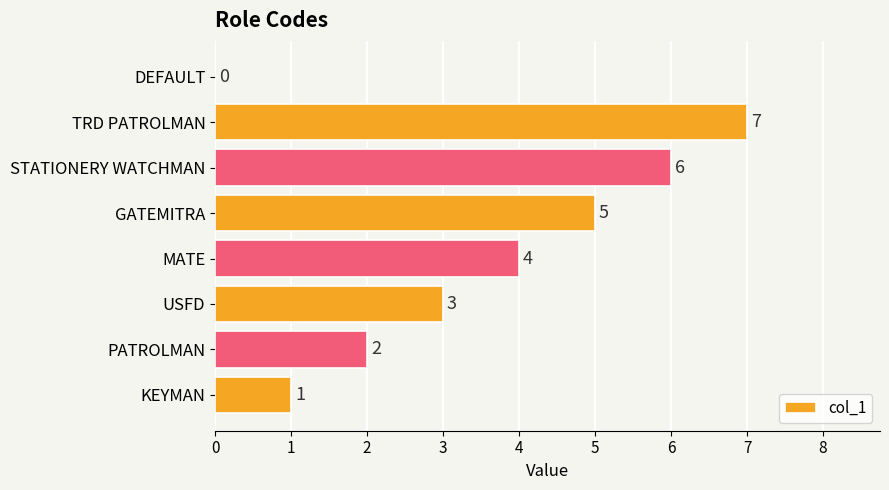

What is the greatest value displayed?

7